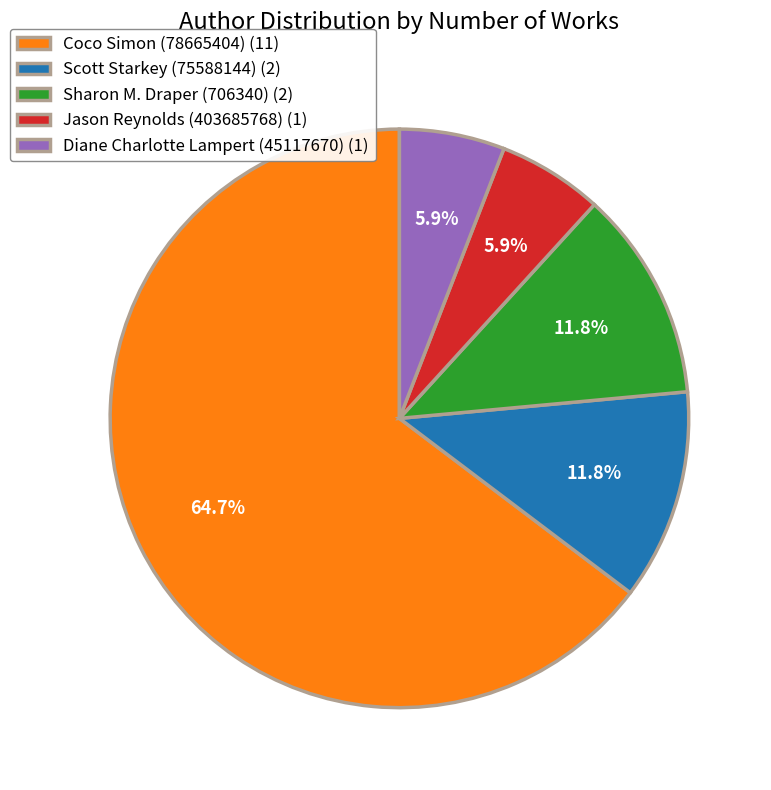

How much of the chart is everything except Jason Reynolds (403685768) (1)?

94.1%